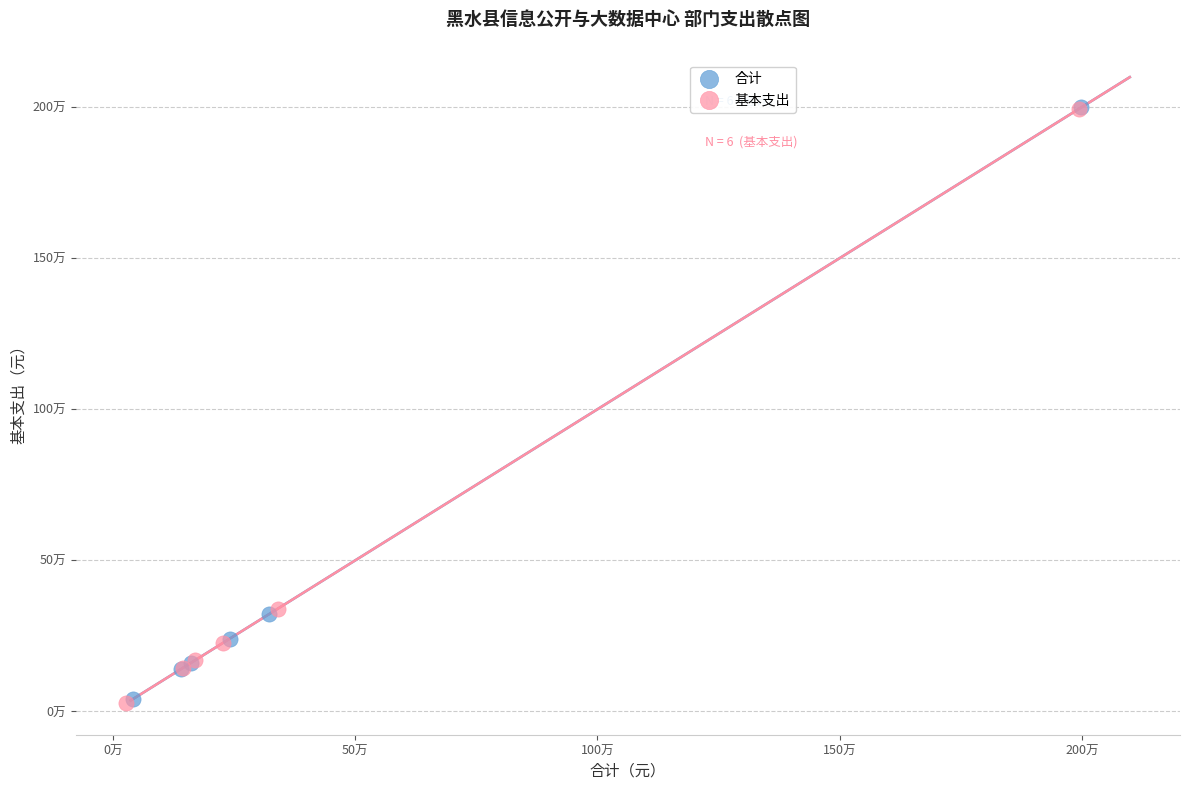

Which series has the widest spread of Y values?

基本支出